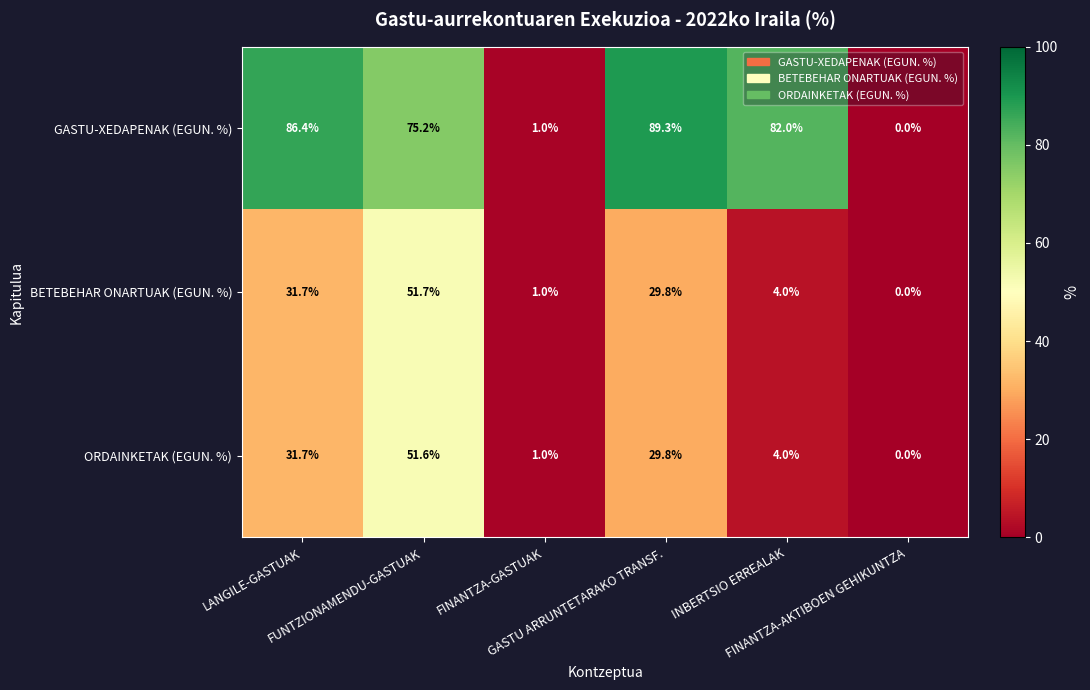

What is the maximum value shown in the chart?

89.3